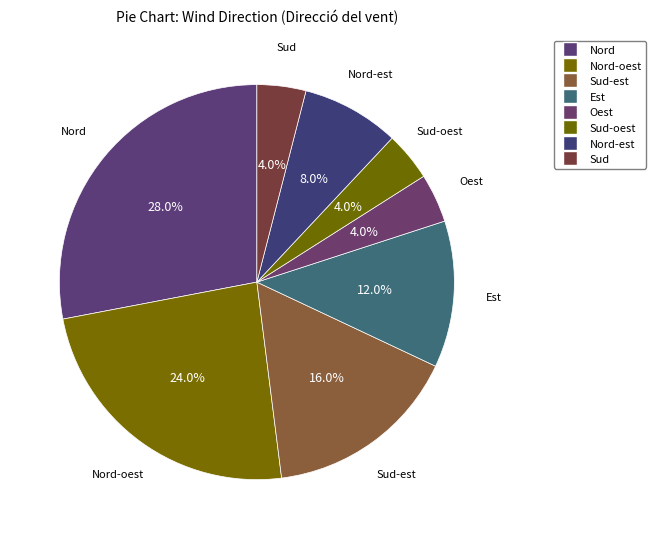

How many segments does this pie chart have?

8